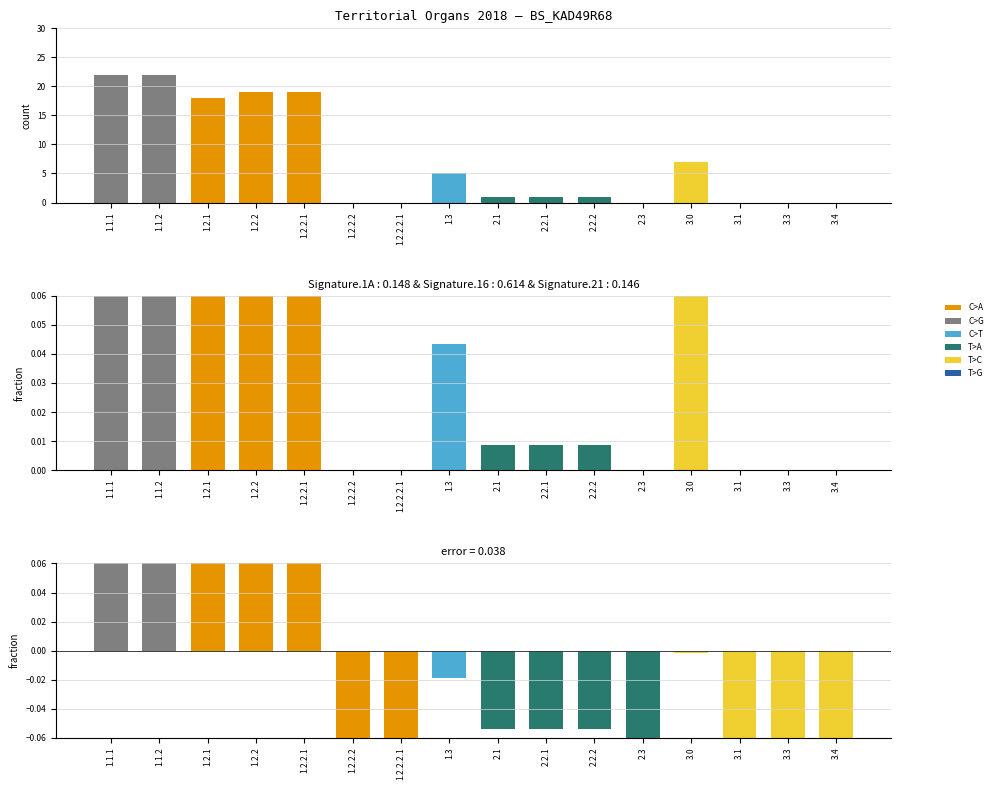

Which has a higher value, 2.3 or 1.1.2?

1.1.2